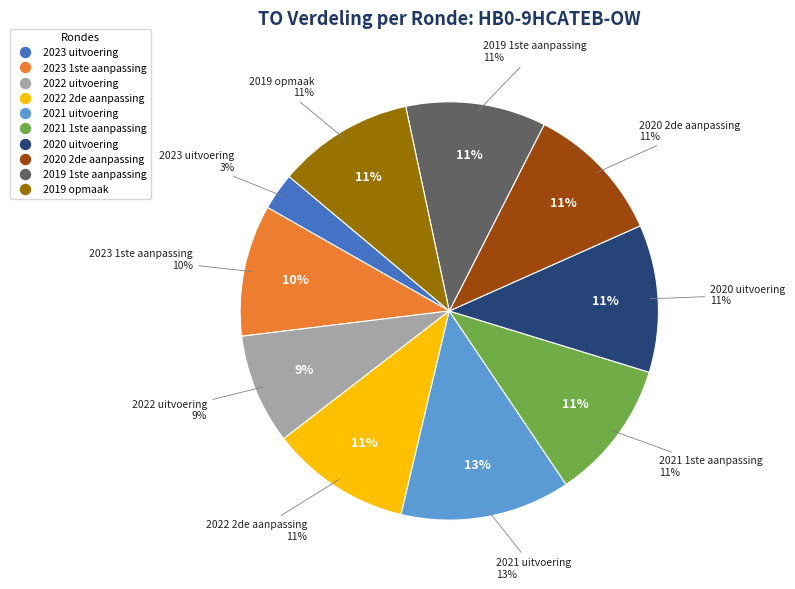

Combined, what portion of the pie is 2022 uitvoering and 2021 uitvoering?

21.7%